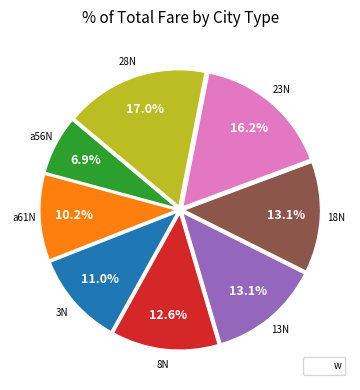

Is there any slice that represents more than half of the pie?

No